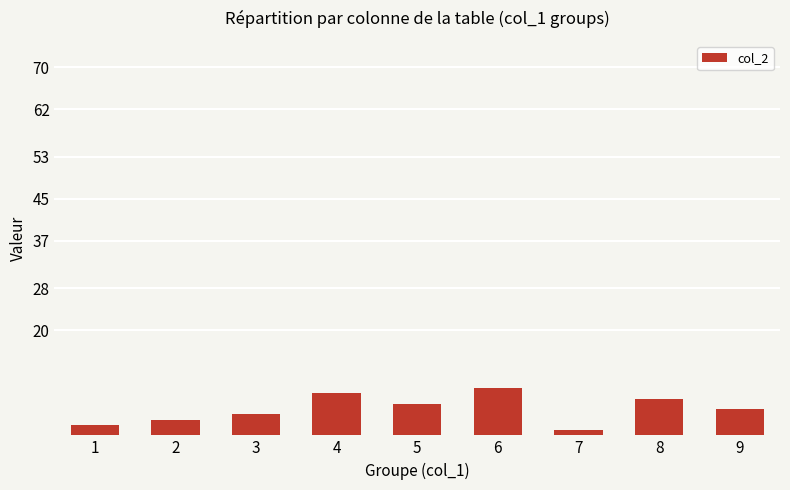

What is the change in value from 4 to 8?

-1